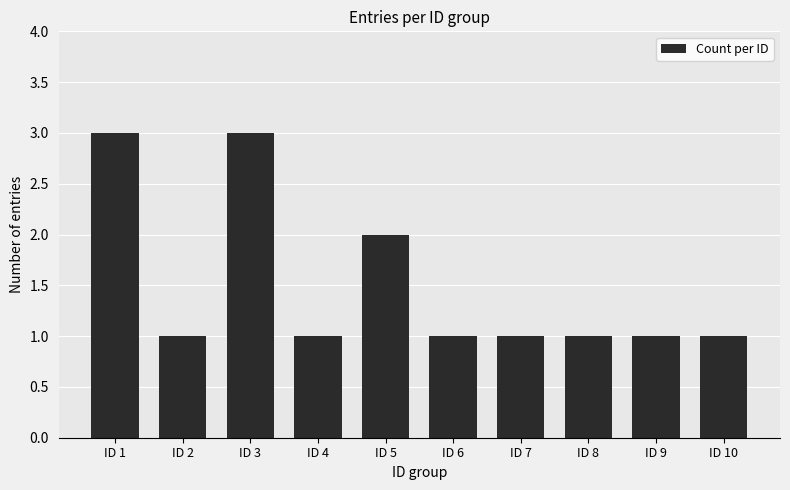

Approximately how many times larger is the value at ID 3 compared to ID 2?

3.0